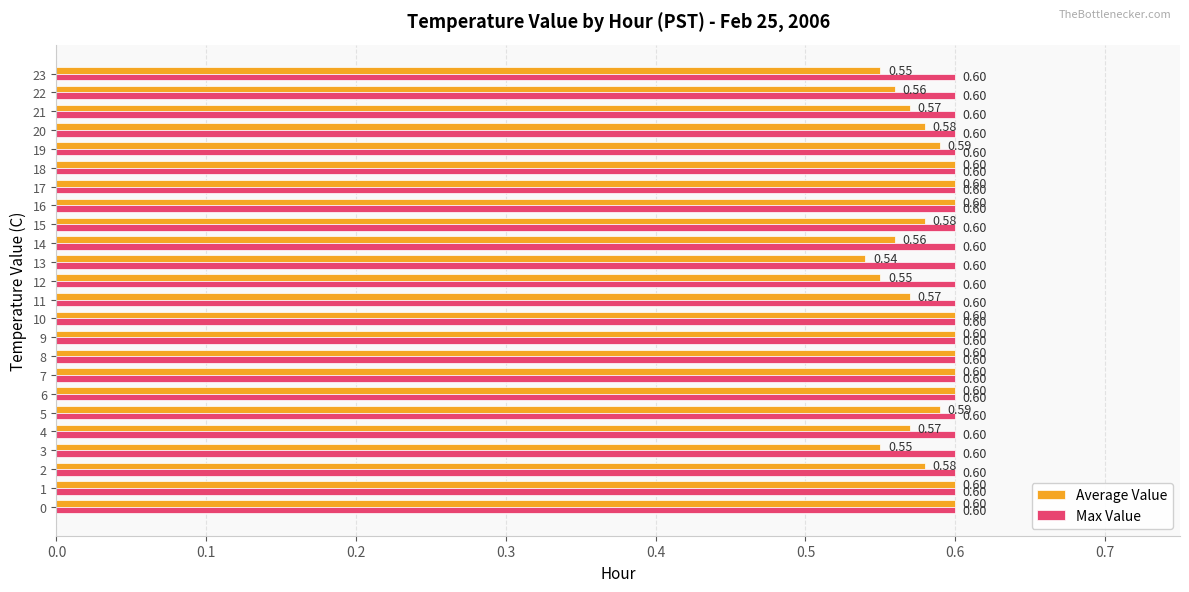

At how many categories does at least one series exceed 0?

24